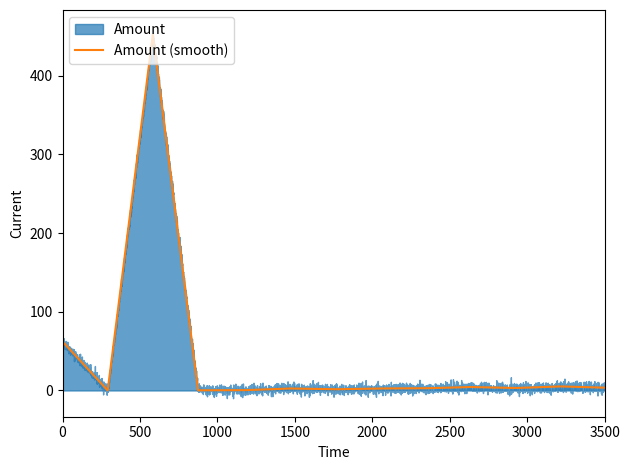

What is the highest value of the Amount series?

452.1